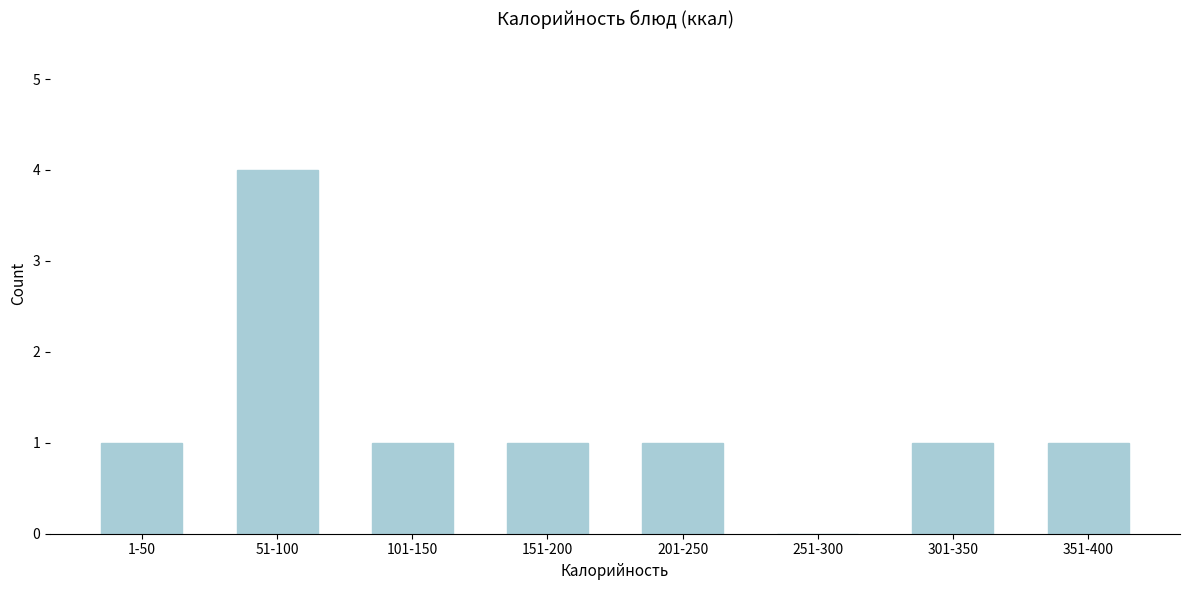

Reading left to right, list all the values displayed in this chart.

1-50=1	51-100=4	101-150=1	151-200=1	201-250=1	251-300=0	301-350=1	351-400=1